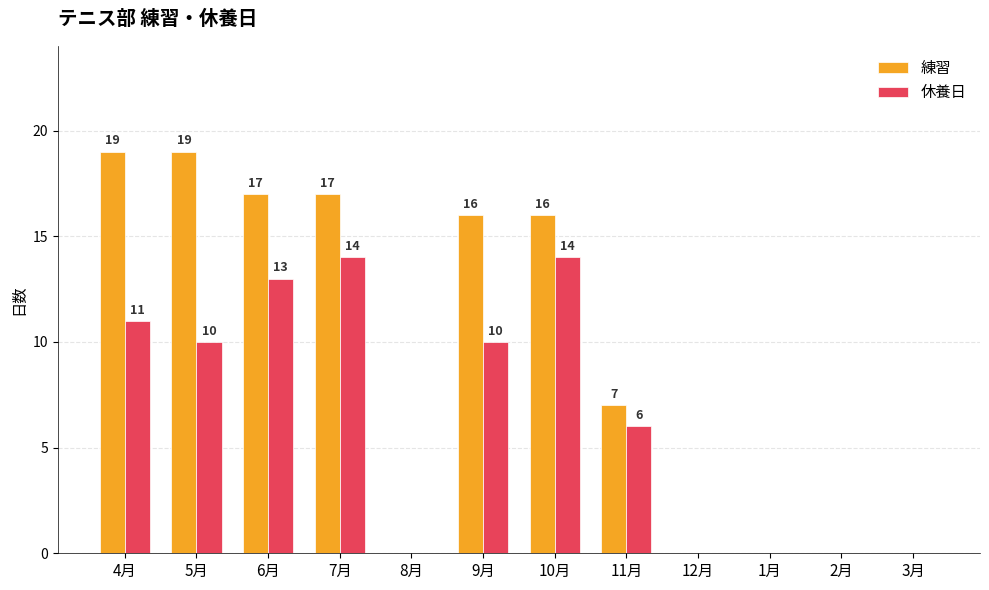

Is it true that 休養日 equals -10 at 8月?

False